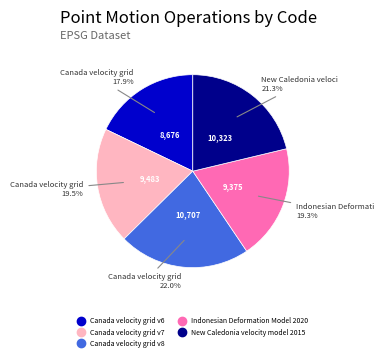

Count the number of slices in the pie.

5